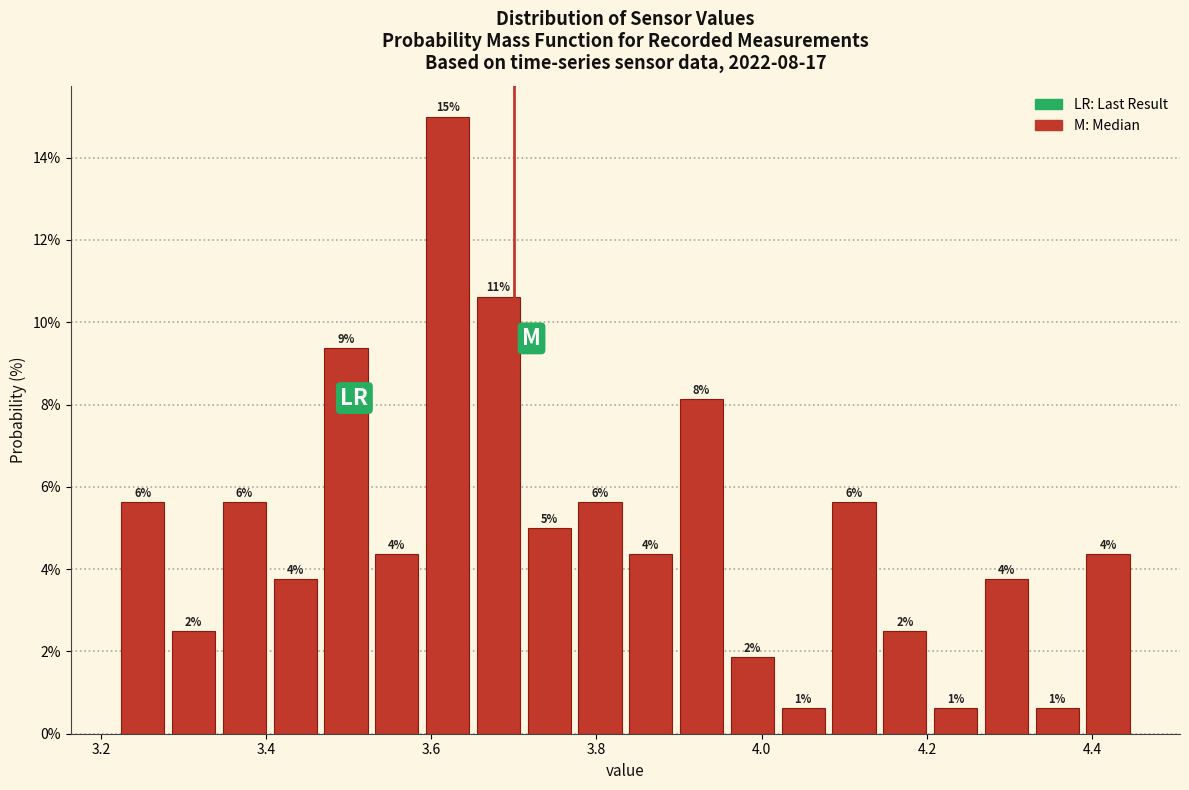

Read against the x-axis, roughly where is the centre of the tallest bar?

3.62